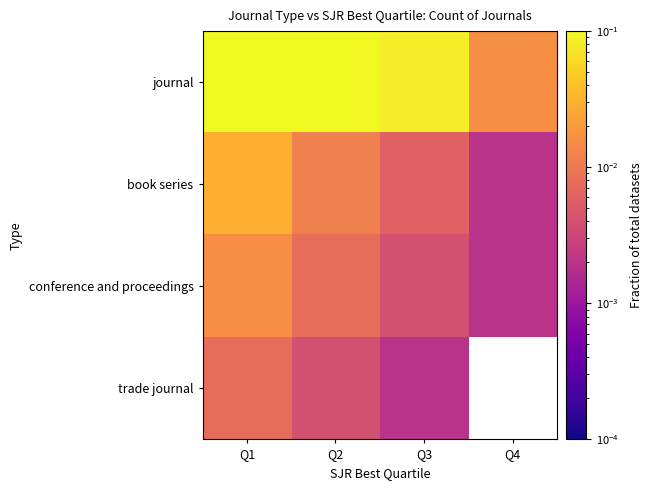

Count the number of data series in this chart.

4